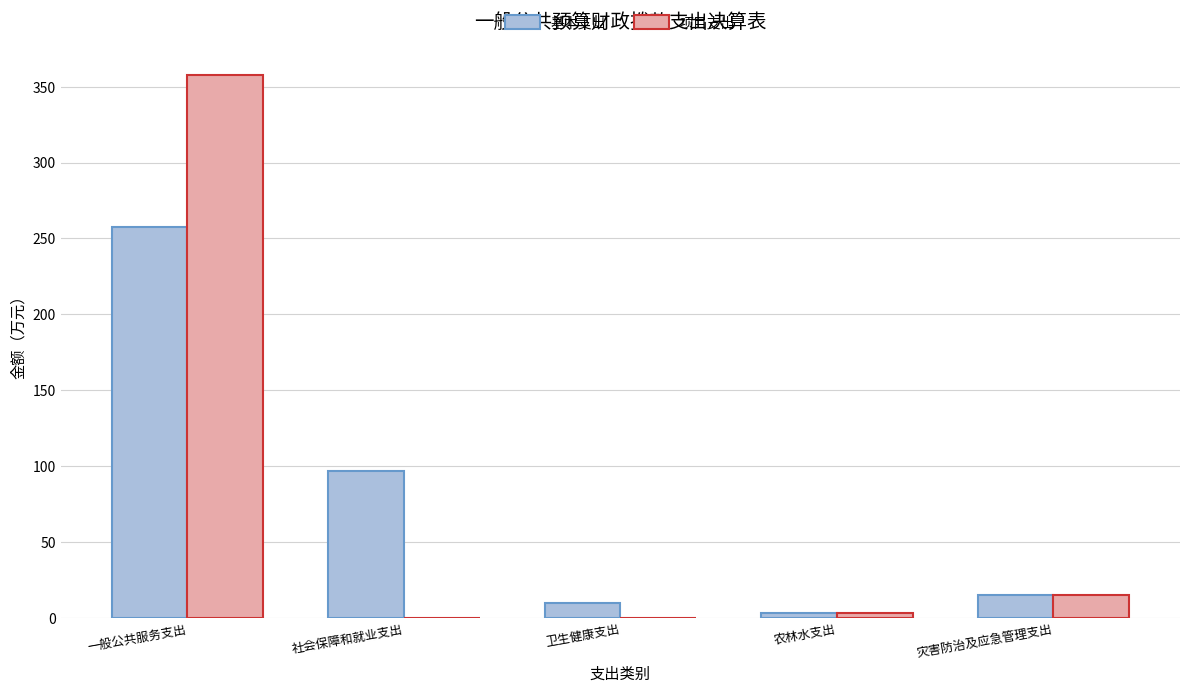

What is the sum of all 基本支出 values?

382.6